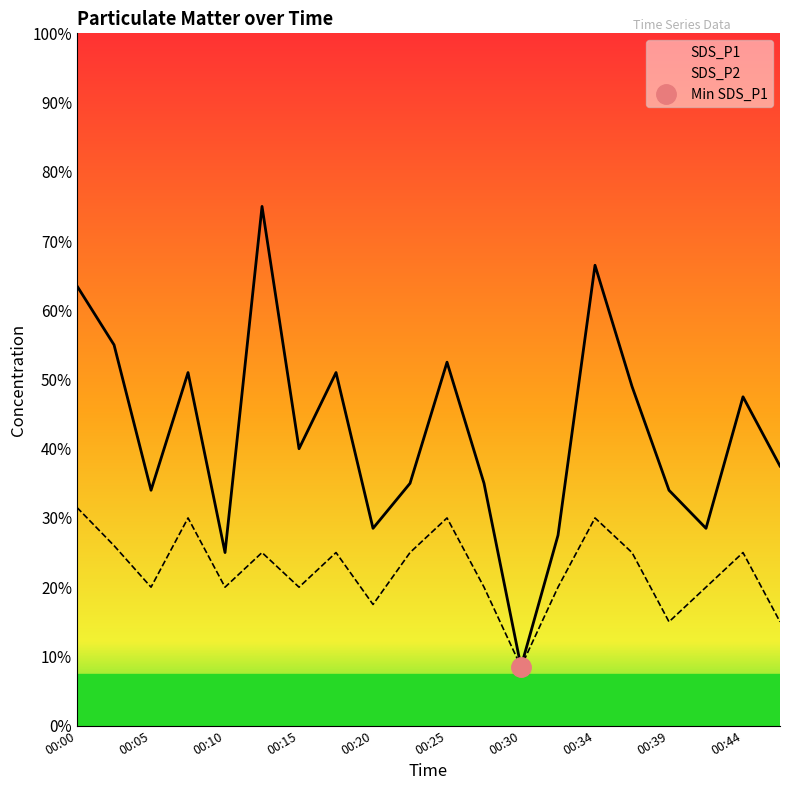

Where is the first local minimum for SDS_P1?

00:05